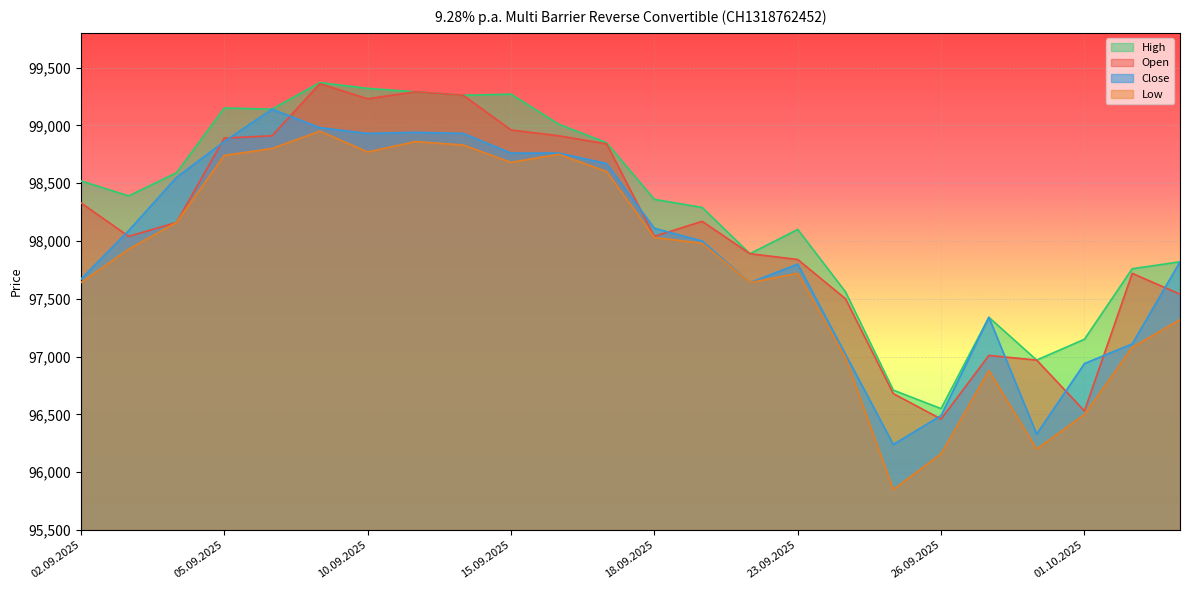

Is the value of High at 03.09.2025 greater than the value of Low at 02.09.2025?

Yes